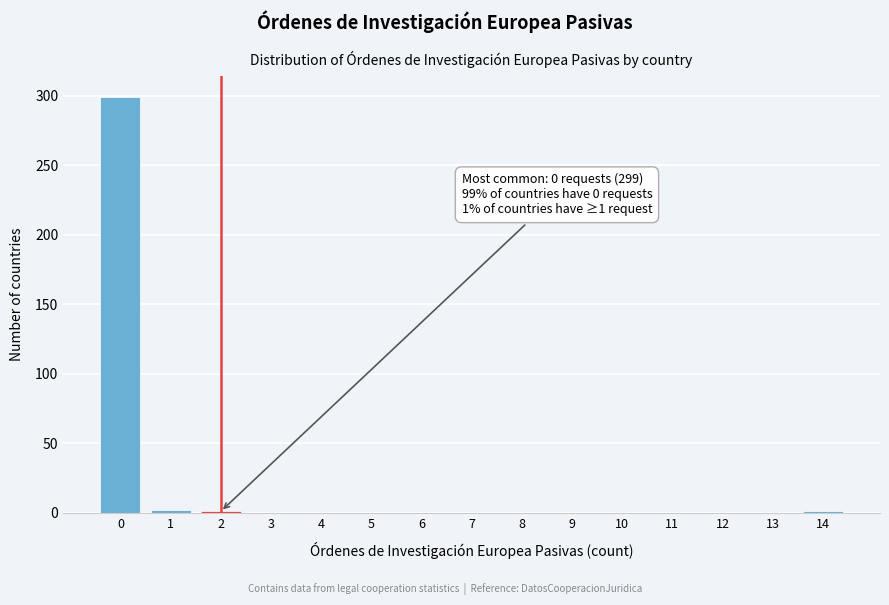

Over which range of the x-axis is the bar tallest?

-0.5 to 0.5